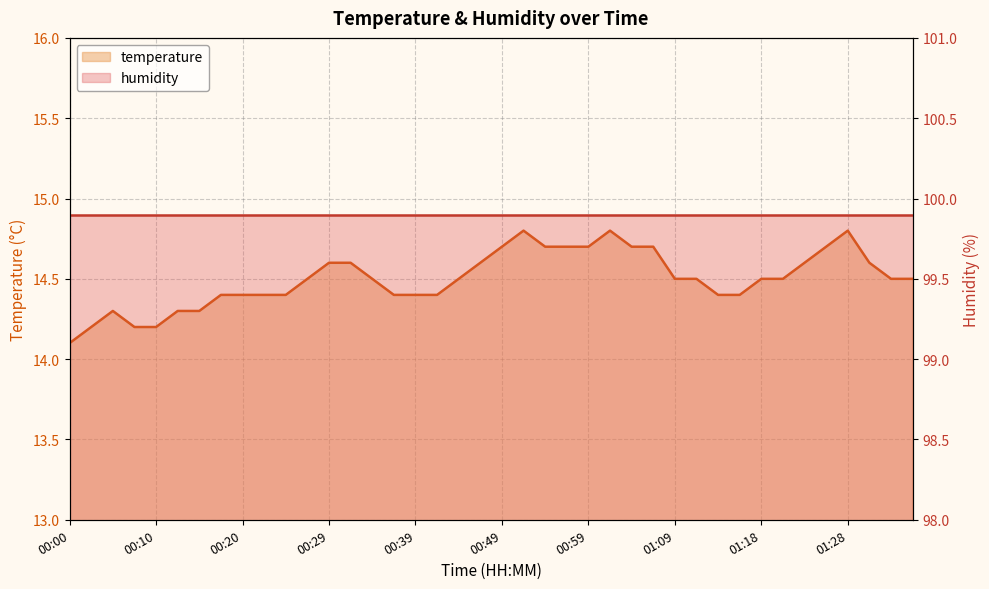

What position from the left is 01:09?

29